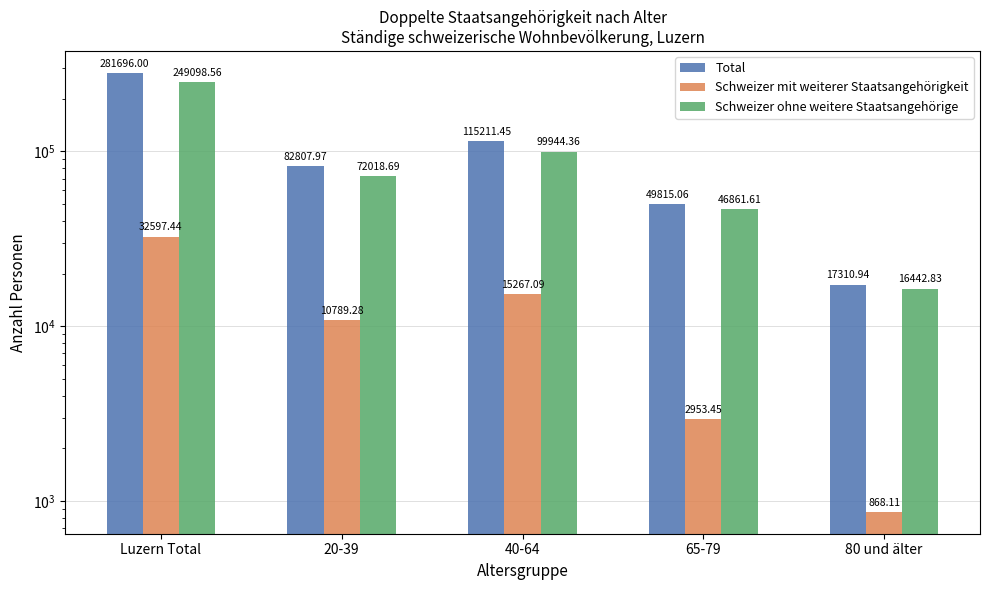

Reading right to left, extract all data points from this chart.

Total: 17310.9	49815.1	115211.4	82808.0	281696.0
Schweizer mit weiterer Staatsangehörigkeit: 868.1	2953.4	15267.1	10789.3	32597.4
Schweizer ohne weitere Staatsangehörige: 16442.8	46861.6	99944.4	72018.7	249098.6